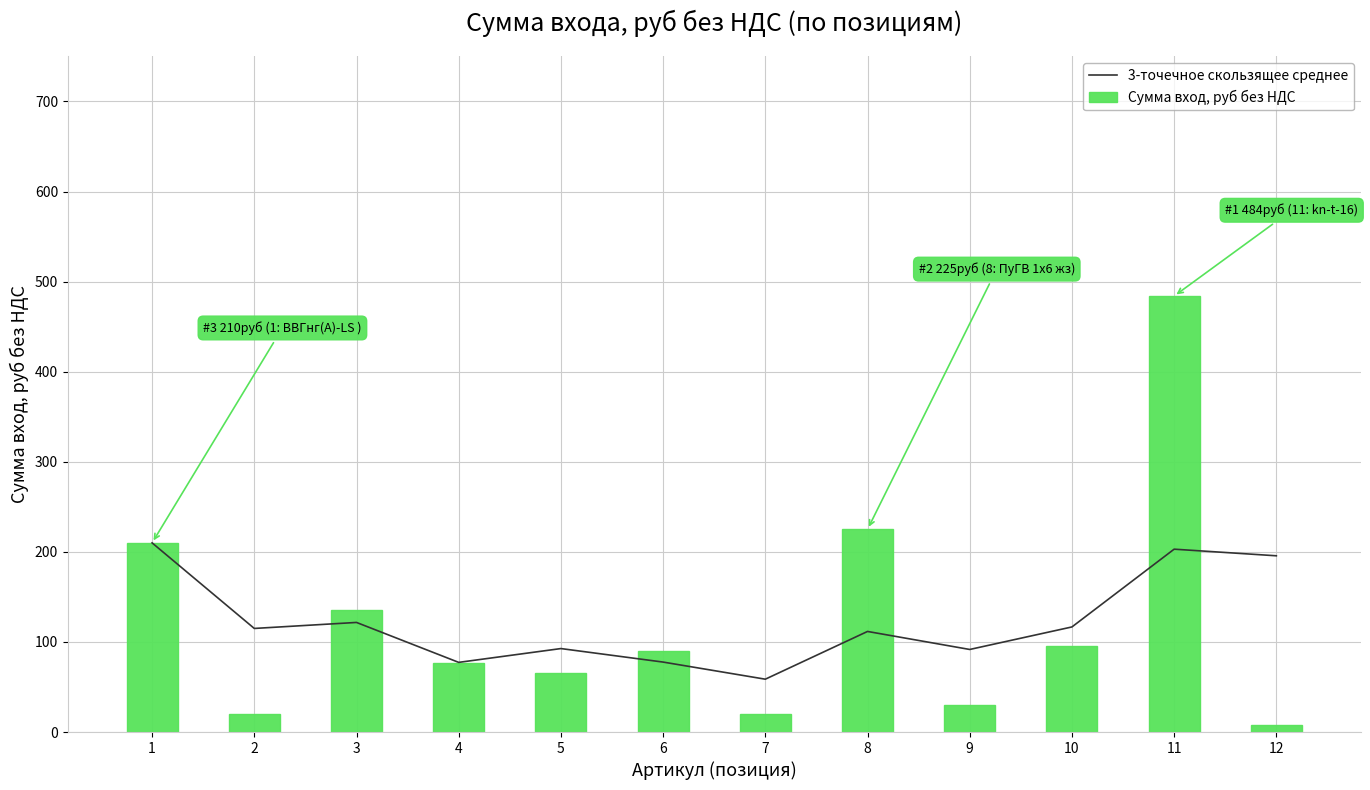

Between 2 and 6, which series saw the biggest shift?

Сумма вход, руб без НДС